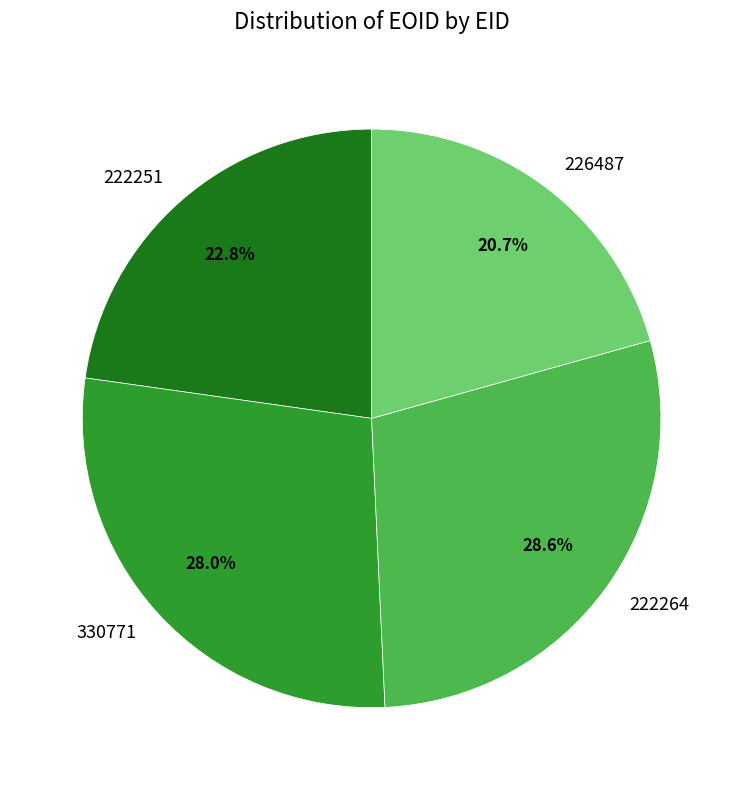

What percentage is NOT represented by 222251?

77.2%